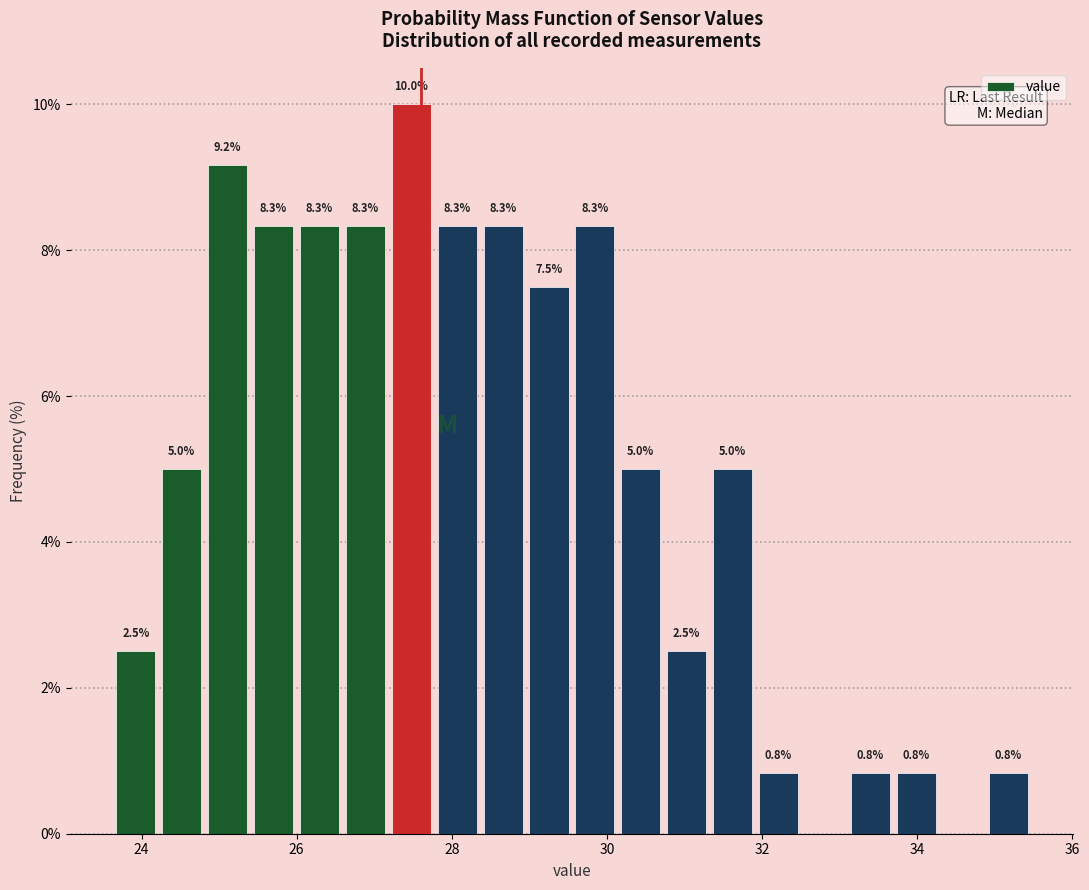

Read against the x-axis, roughly where is the centre of the tallest bar?

27.4